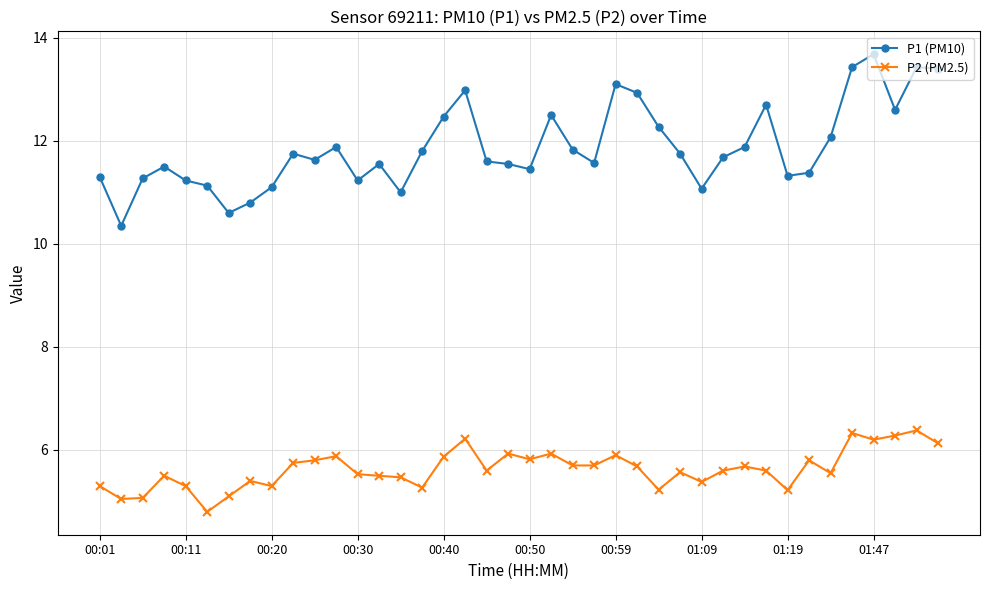

What is the sum of all P2 (PM2.5) values?

225.3